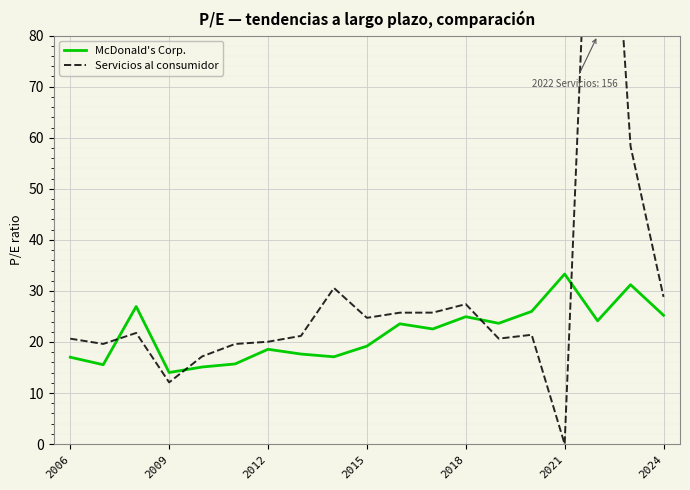

True or false: Servicios al consumidor has more than 0 interior local peaks.

True